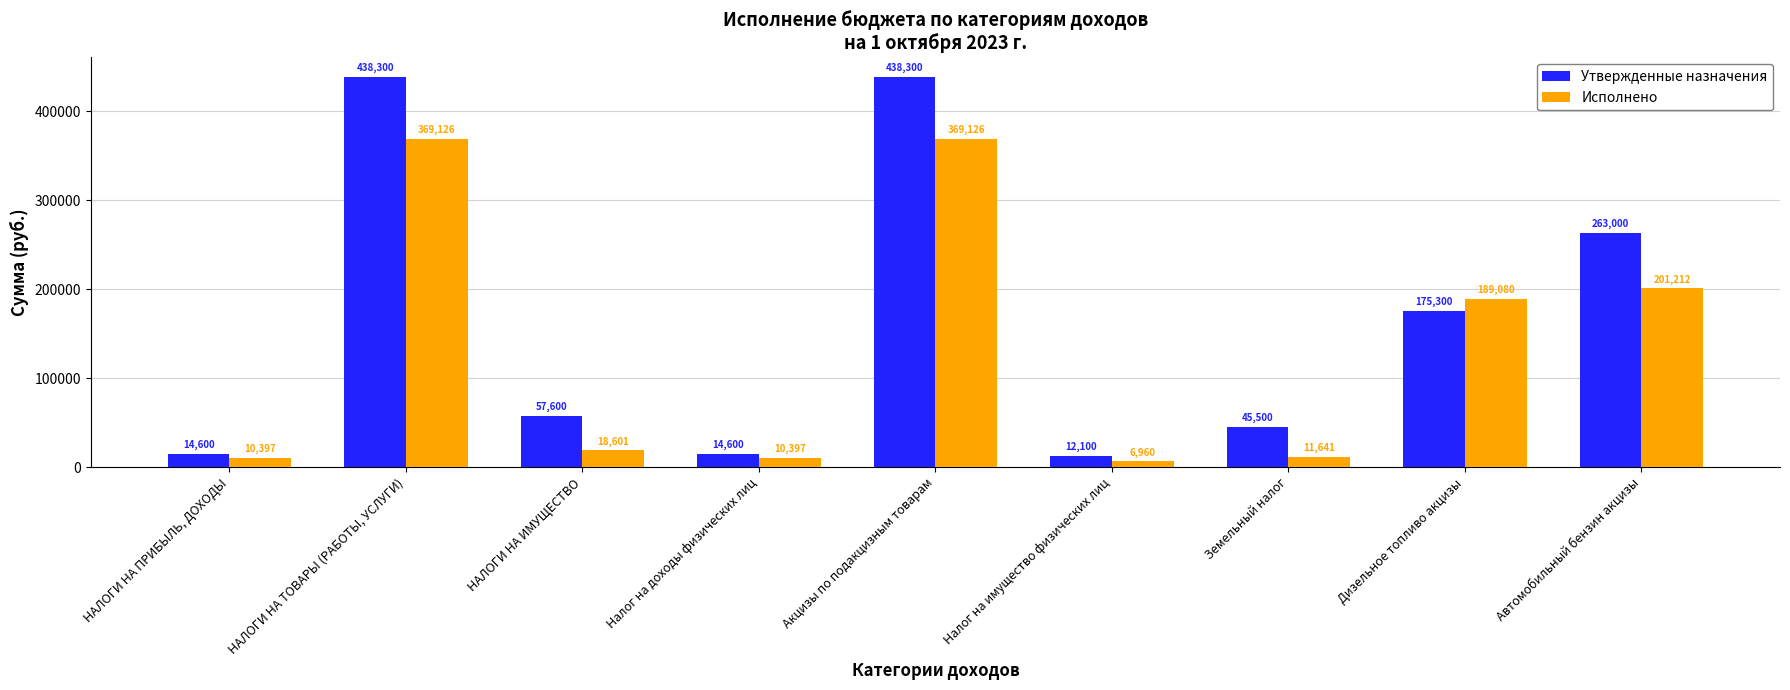

What is the spread (max minus min) of values at Земельный налог?

33859.0